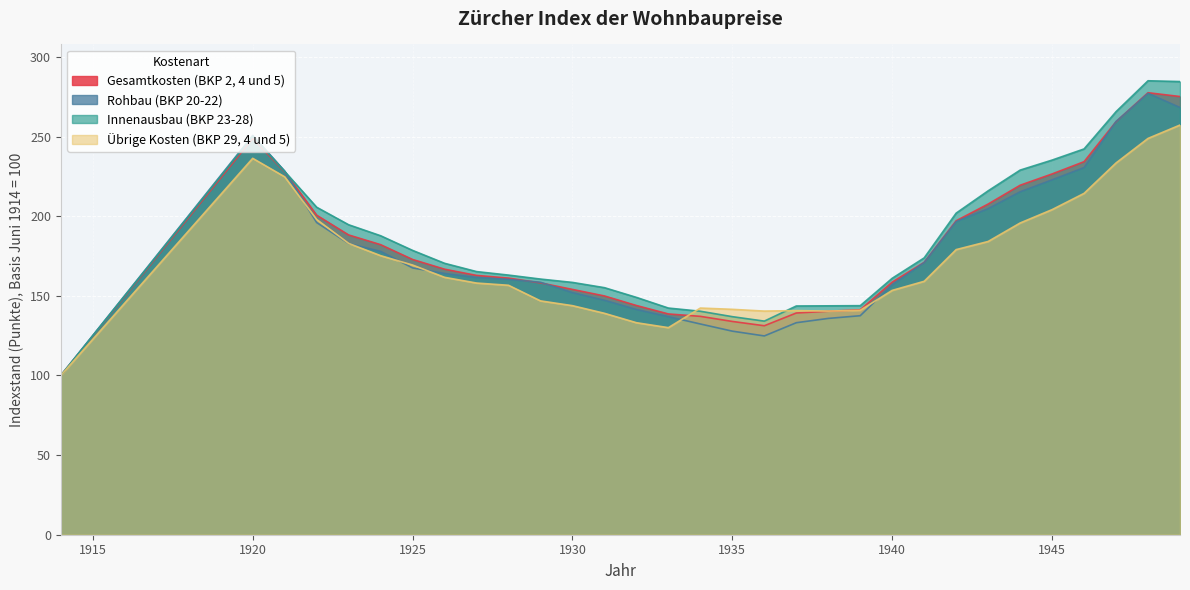

Reading left to right, extract all data points from this chart.

Gesamtkosten (BKP 2, 4 und 5): 1914=100.0	1920=248.8	1921=227.8	1922=200.6	1923=188.2	1924=182.1	1925=172.8	1926=166.7	1927=162.8	1928=161.1	1929=158.1	1930=154.0	1931=149.9	1932=143.9	1933=138.6	1934=137.1	1935=133.9	1936=131.2	1937=139.2	1938=140.3	1939=141.2	1940=158.6	1941=171.0	1942=197.1	1943=207.6	1944=219.4	1945=226.5	1946=234.2	1947=259.3	1948=277.5	1949=275.1
Rohbau (BKP 20-22): 1914=100.0	1920=250.7	1921=228.3	1922=196.0	1923=182.8	1924=177.9	1925=167.5	1926=164.0	1927=161.5	1928=160.3	1929=158.5	1930=152.0	1931=147.2	1932=141.4	1933=136.9	1934=132.3	1935=127.8	1936=124.8	1937=133.1	1938=135.8	1939=137.5	1940=156.9	1941=170.9	1942=196.6	1943=204.7	1944=215.3	1945=222.8	1946=230.5	1947=259.4	1948=277.1	1949=268.2
Innenausbau (BKP 23-28): 1914=100.0	1920=250.1	1921=228.1	1922=205.6	1923=194.6	1924=187.7	1925=178.5	1926=170.4	1927=165.2	1928=163.0	1929=160.5	1930=158.4	1931=155.1	1932=149.0	1933=142.3	1934=140.3	1935=136.9	1936=134.1	1937=143.6	1938=143.7	1939=143.8	1940=161.0	1941=173.8	1942=201.9	1943=215.9	1944=228.9	1945=235.2	1946=242.2	1947=265.6	1948=285.0	1949=284.5
Übrige Kosten (BKP 29, 4 und 5): 1914=100.0	1920=236.3	1921=224.7	1922=197.9	1923=182.9	1924=175.2	1925=169.3	1926=161.6	1927=158.0	1928=156.6	1929=146.8	1930=143.8	1931=139.0	1932=133.1	1933=130.0	1934=142.3	1935=141.5	1936=140.4	1937=140.7	1938=140.4	1939=140.9	1940=153.4	1941=159.1	1942=179.0	1943=184.1	1944=195.7	1945=204.1	1946=214.3	1947=233.4	1948=248.8	1949=257.2